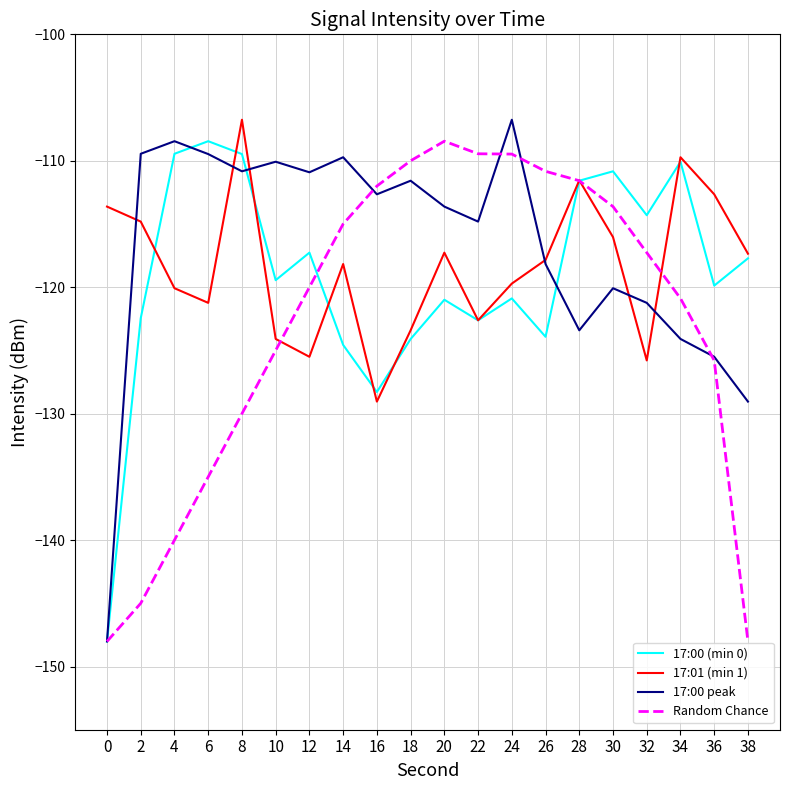

True or false: 17:00 (min 0) has a value of -111.6 at 28.

True